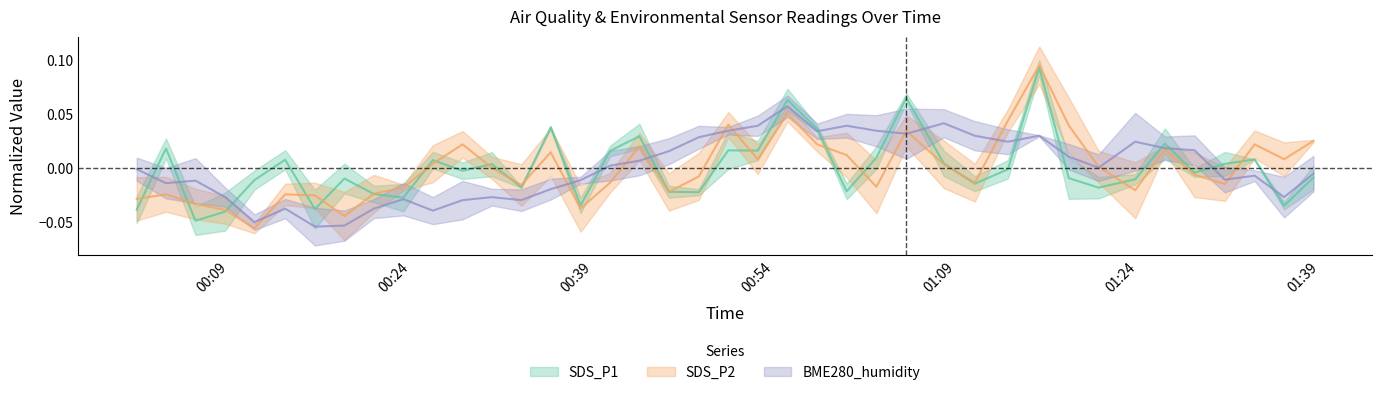

What are all the series names shown in the legend?

SDS_P1, SDS_P2, BME280_humidity